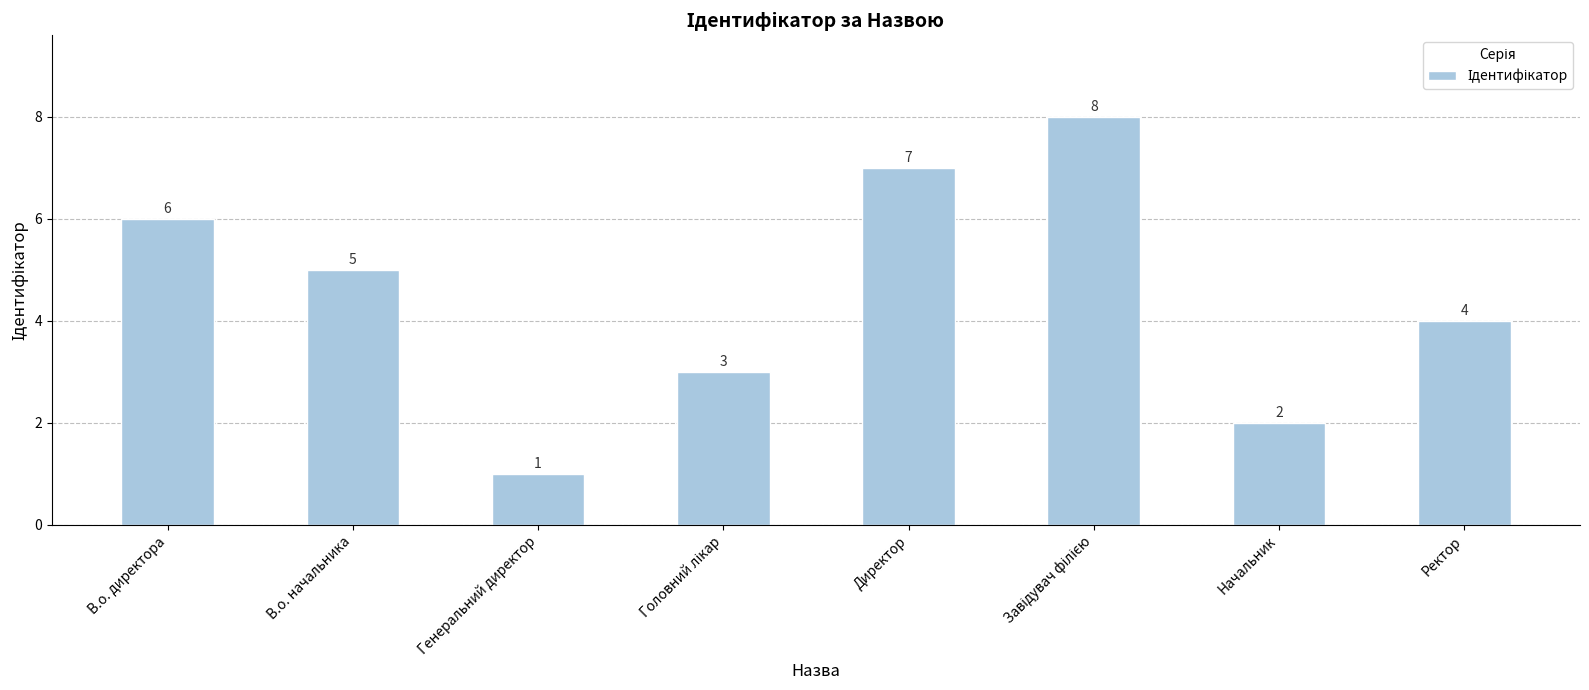

How many bars are there in total?

8